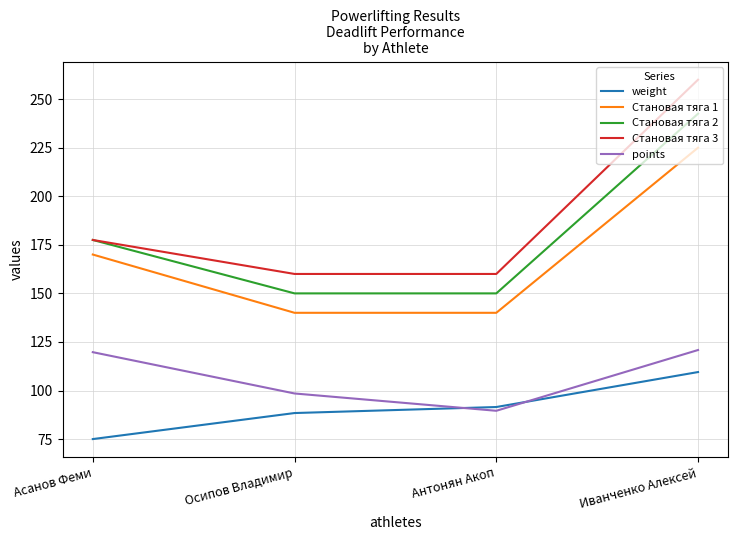

True or false: points has a value of 98.5 at Осипов Владимир.

True